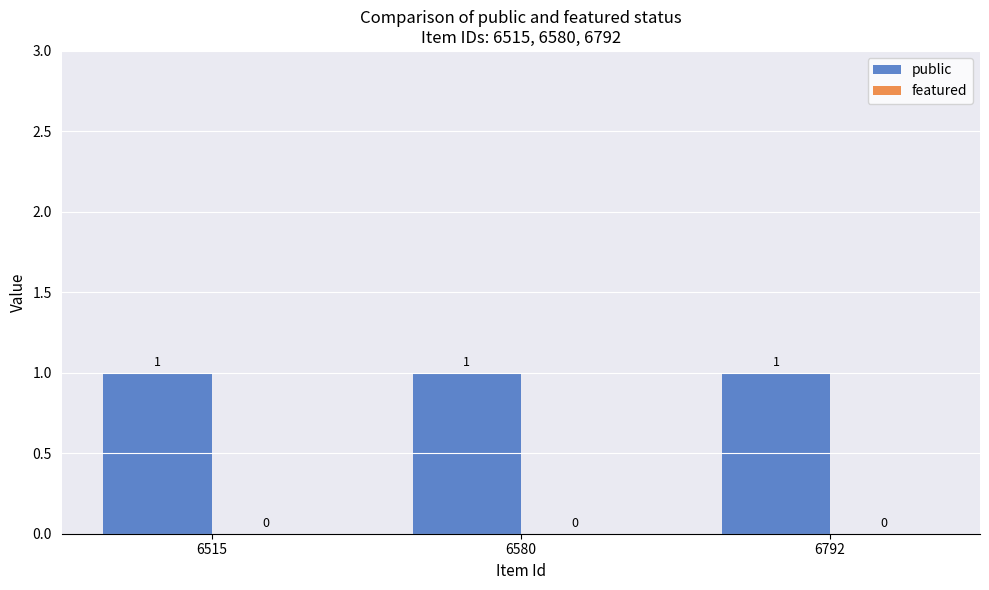

Reading left to right, extract all data points from this chart.

public: 1	1	1
featured: 0	0	0